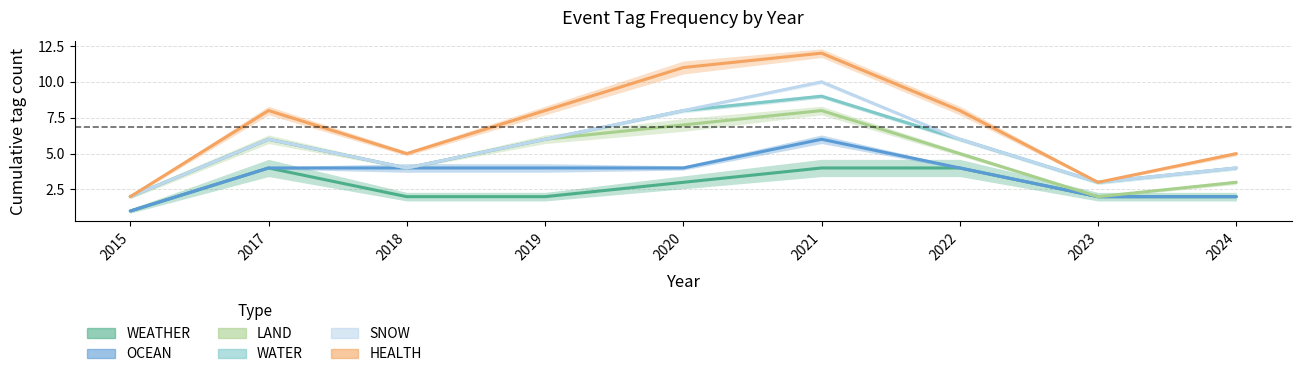

True or false: OCEAN has a value of 4 at 2020.

True